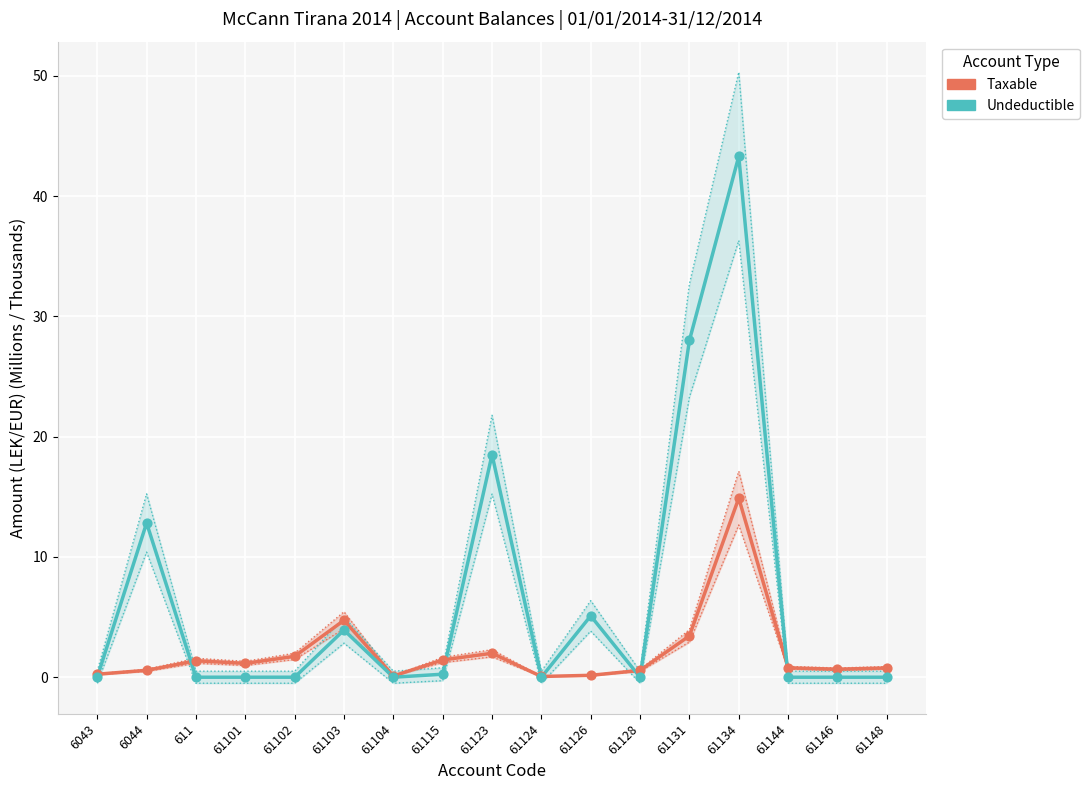

Which series contains the lowest Y value?

Undeductible